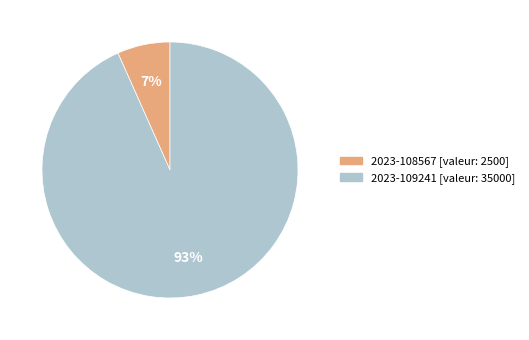

Rank the categories by value from highest to lowest.

2023-109241, 2023-108567